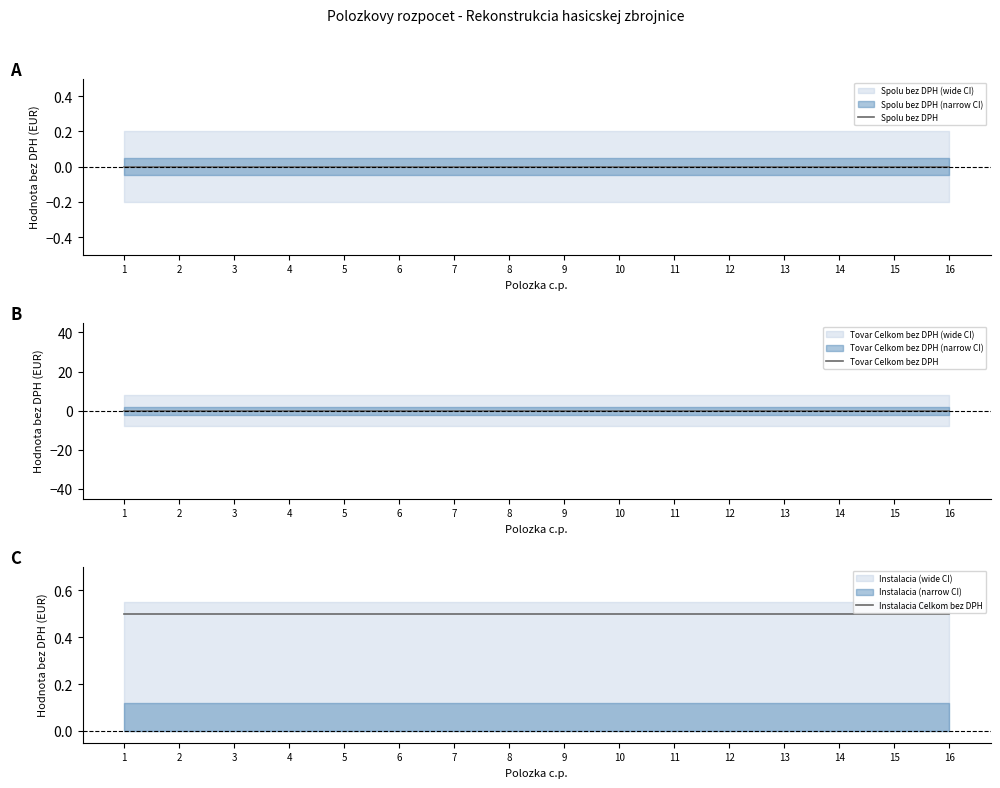

Which has a higher value, 11 or 4?

11